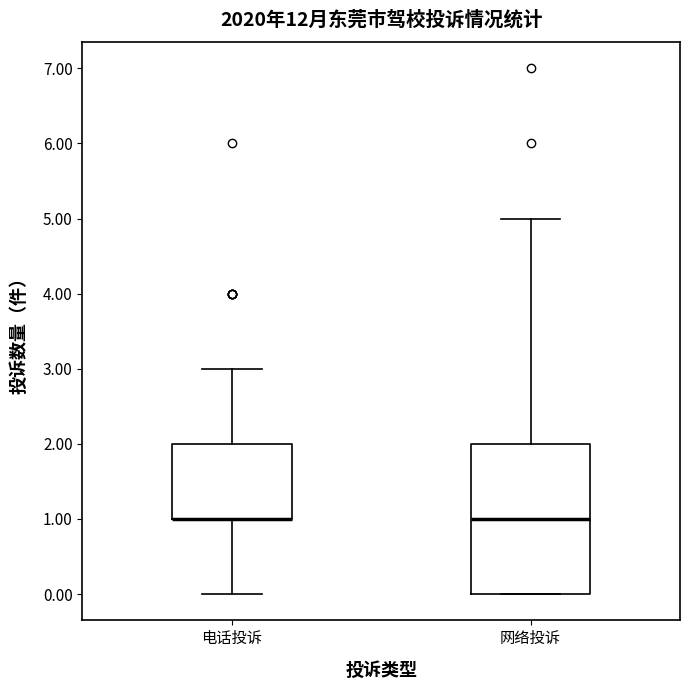

Comparing the boxes themselves (not the whiskers), which one is the tallest?

网络投诉